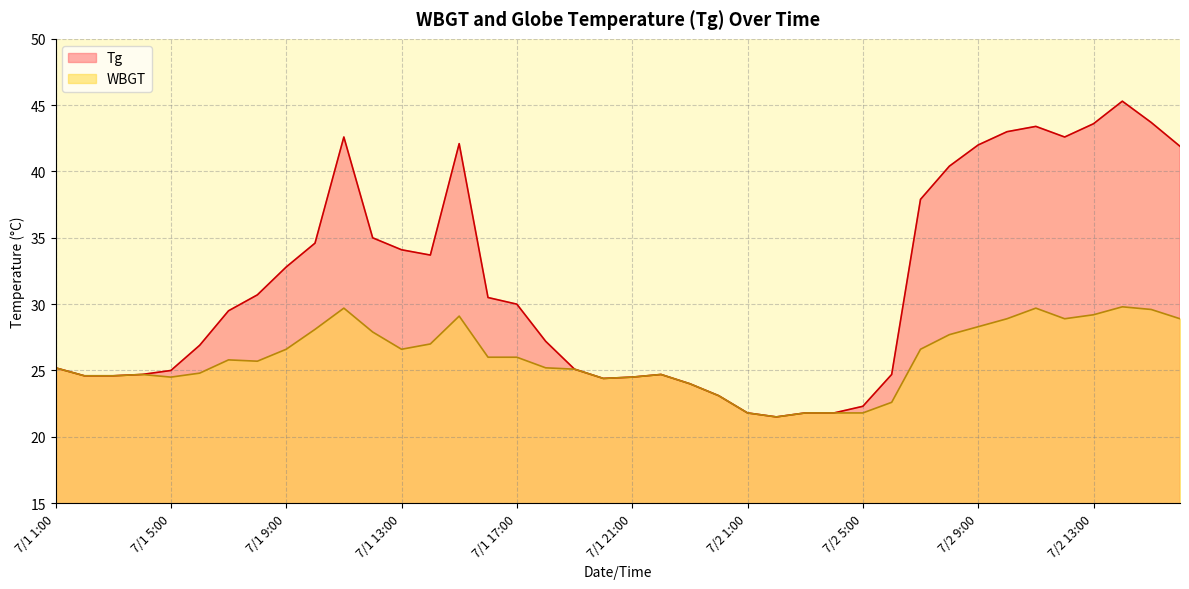

What is the value of the WBGT point at the 35th from the left?

29.7